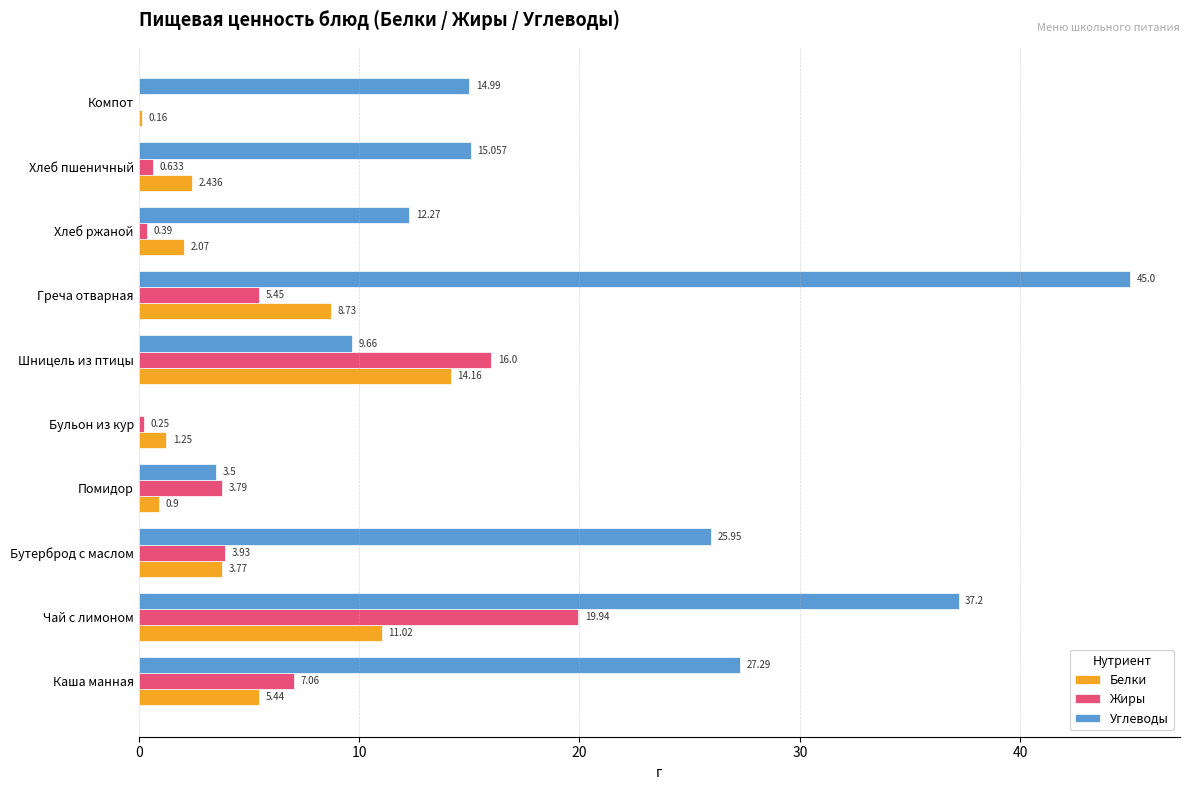

Where is Белки nearest to the value 7?

Каша манная